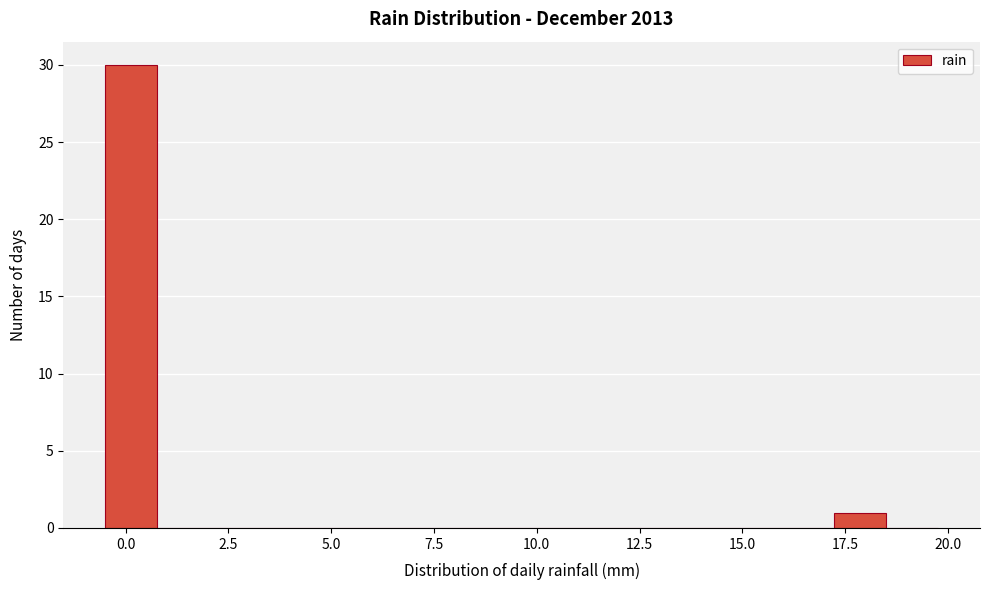

Read against the x-axis, roughly where is the centre of the tallest bar?

0.0